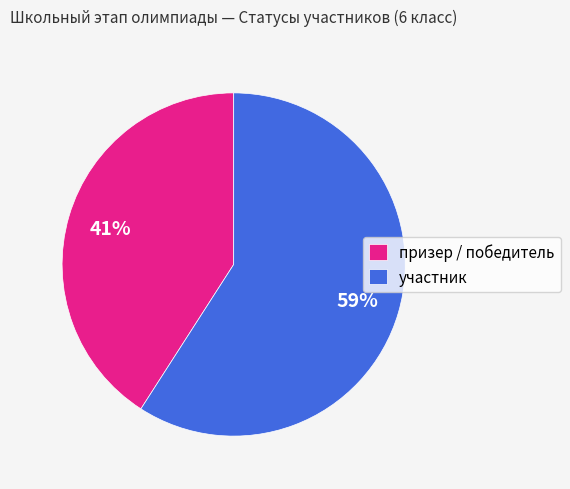

Which category has the smallest portion of the pie?

призер / победитель